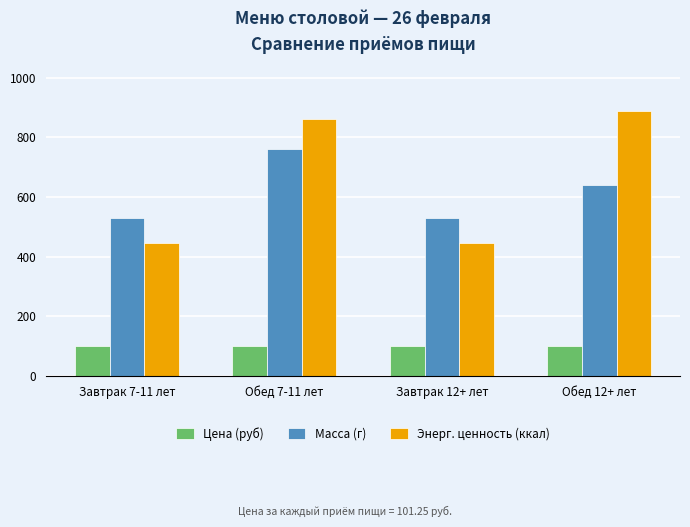

Which series has the widest spread of values?

Энерг. ценность (ккал)